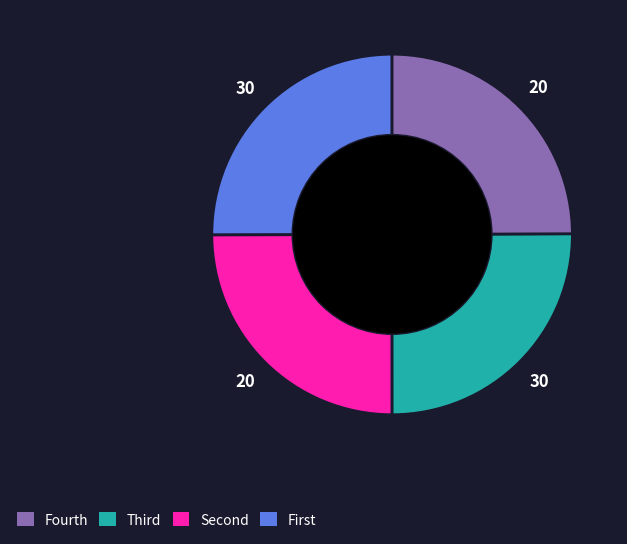

Does any single category account for the majority?

No